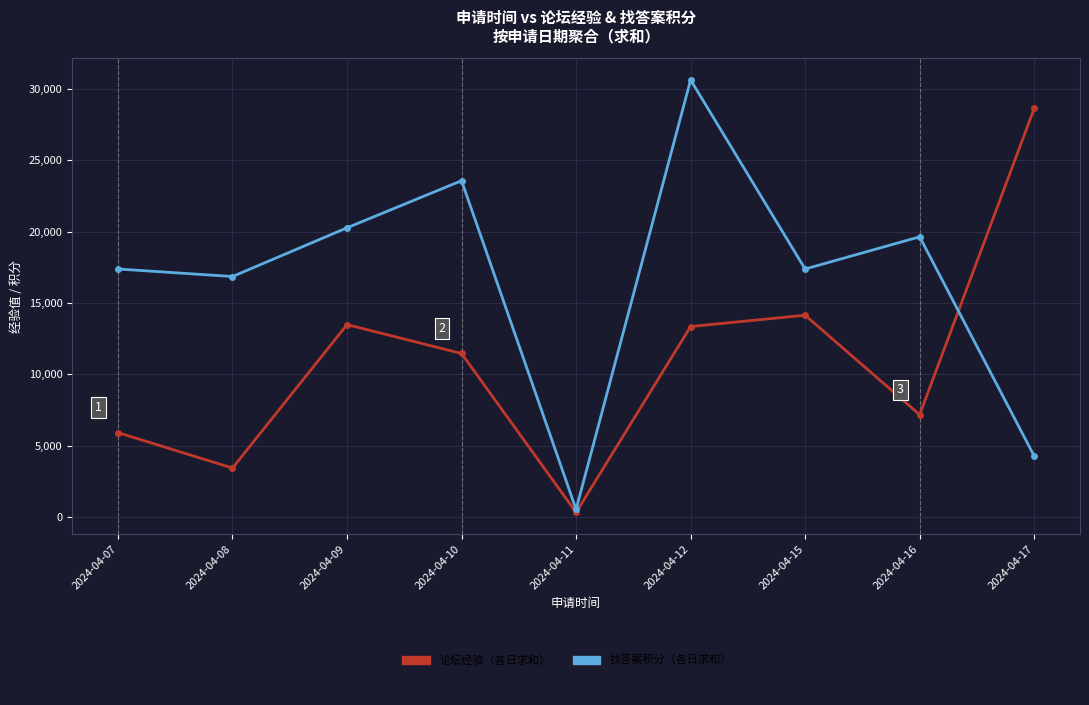

How many lines are shown in the chart?

2